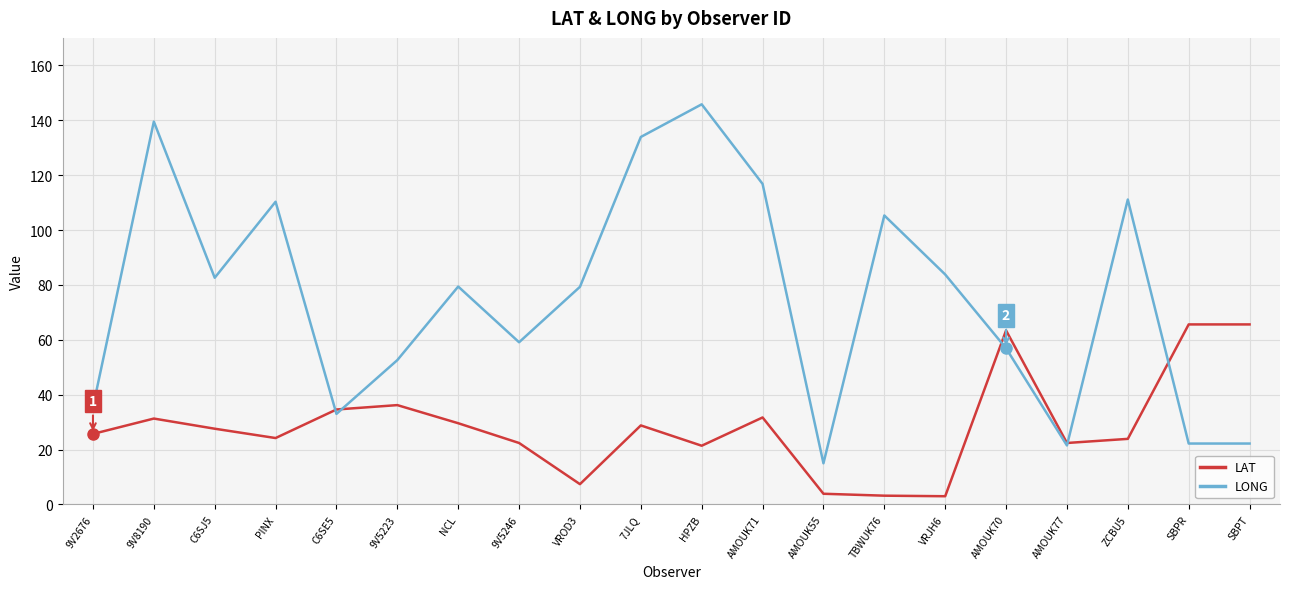

After their last crossing, which series has the higher values: LAT or LONG?

LAT